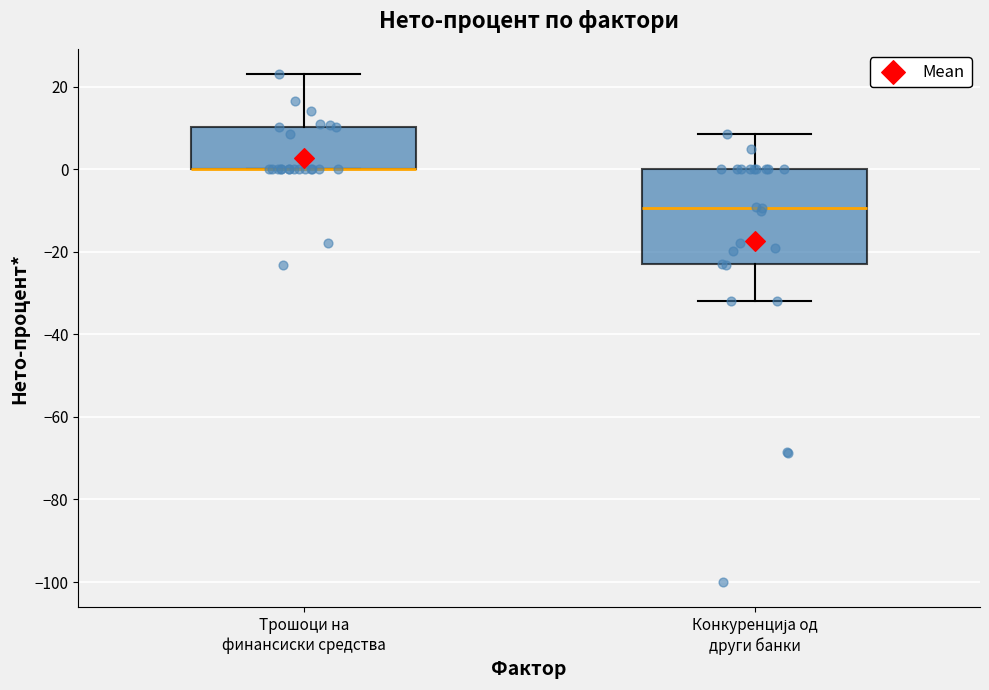

Reading left to right, transcribe this box plot: for each box, give where its median line is, the range the box spans, and where its two whiskers end, as read against the y-axis. The values are not printed on the chart, so give them approximately, as read against the axis.

Трошоци на финансиски средства: median 0 (drawn on the box's lower edge), box 0 to 10, whiskers 0 to 24
Конкуренција од други банки: median -10, box -24 to 0, whiskers -32 to 8